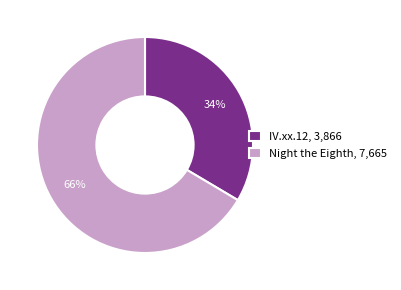

To the nearest percent, what is the average slice percentage?

50%